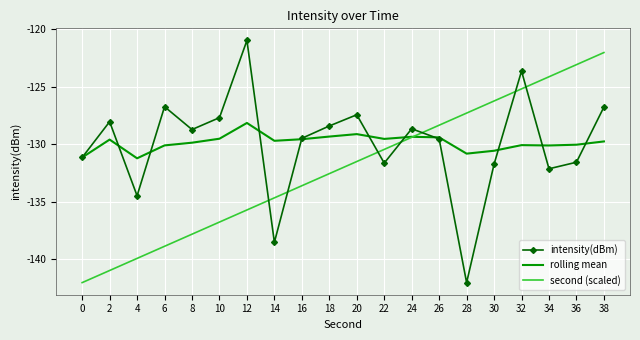

Between 8 and 32, which series saw the biggest shift?

second (scaled)